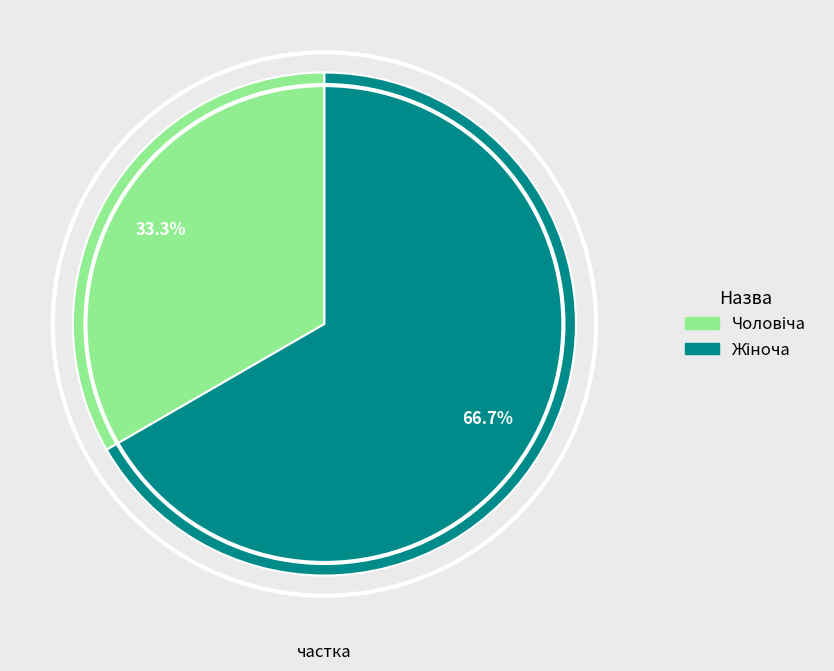

Is there any slice that represents more than half of the pie?

Yes